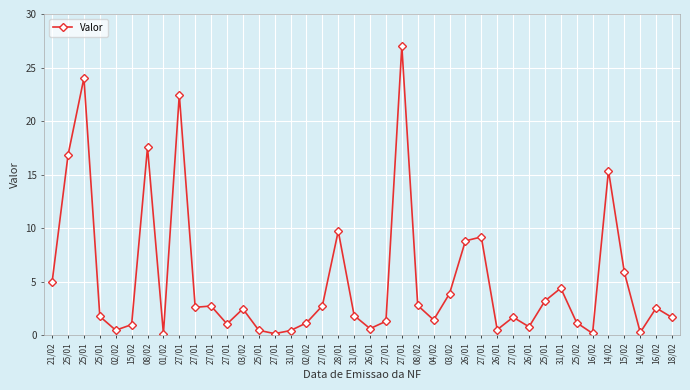

What is the change in value from 26/01 to 18/02?

+1.1